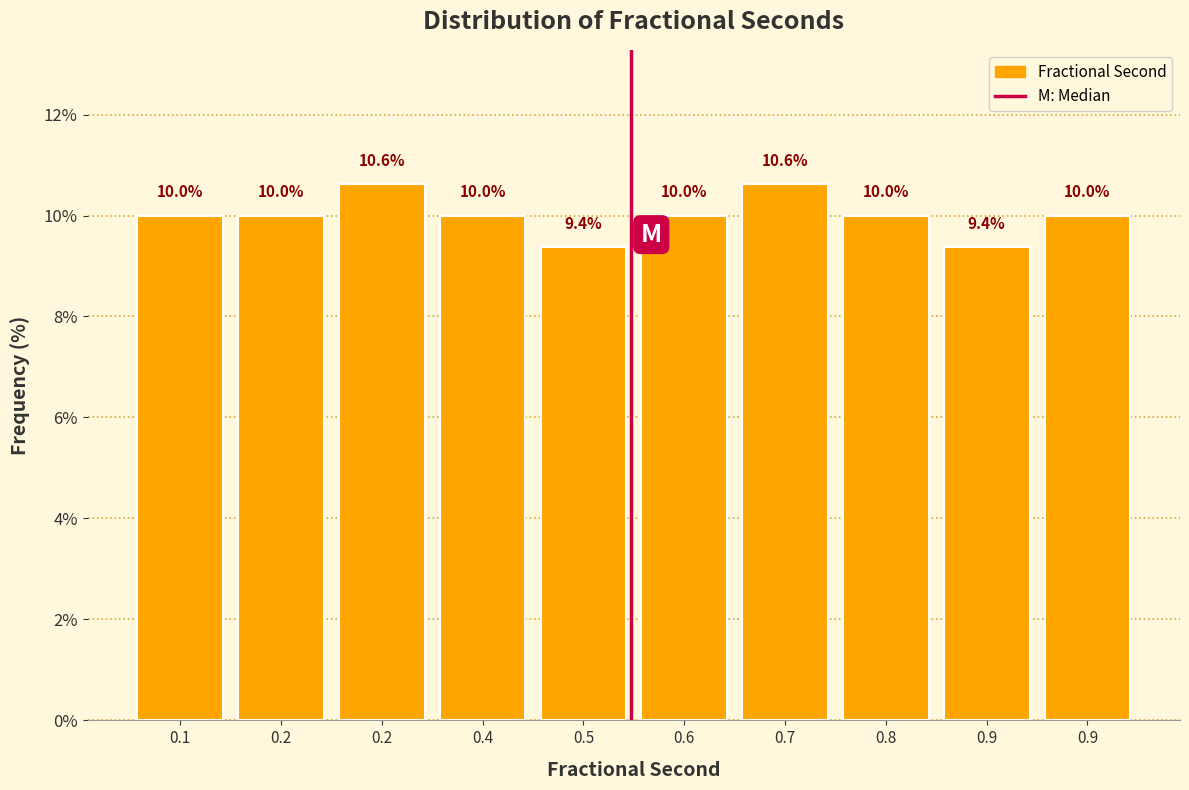

Count the number of categories in the chart.

10